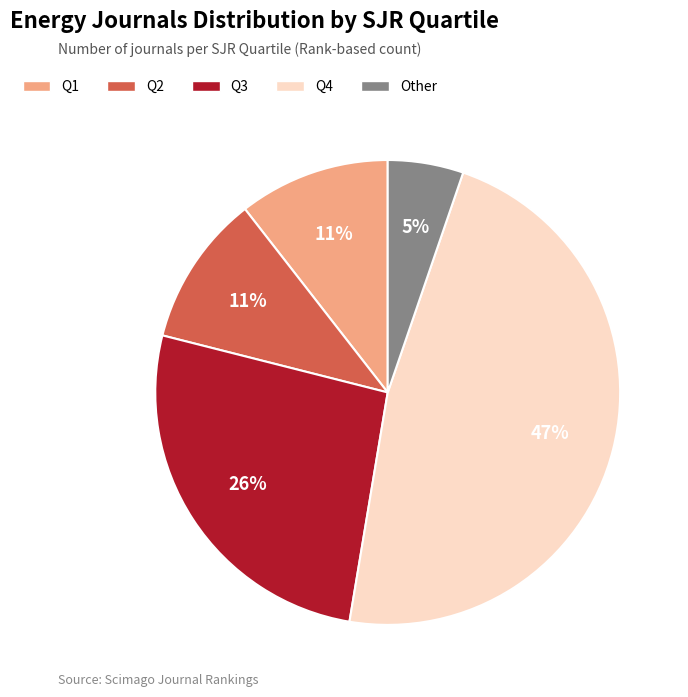

Does any single category account for the majority?

No